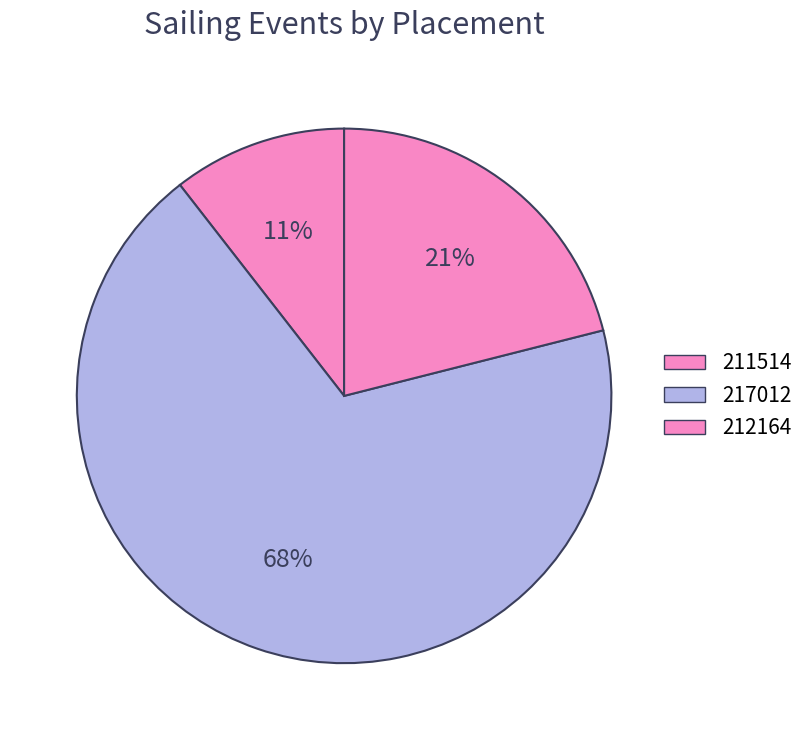

Does 211514 account for over 50% of the chart?

No